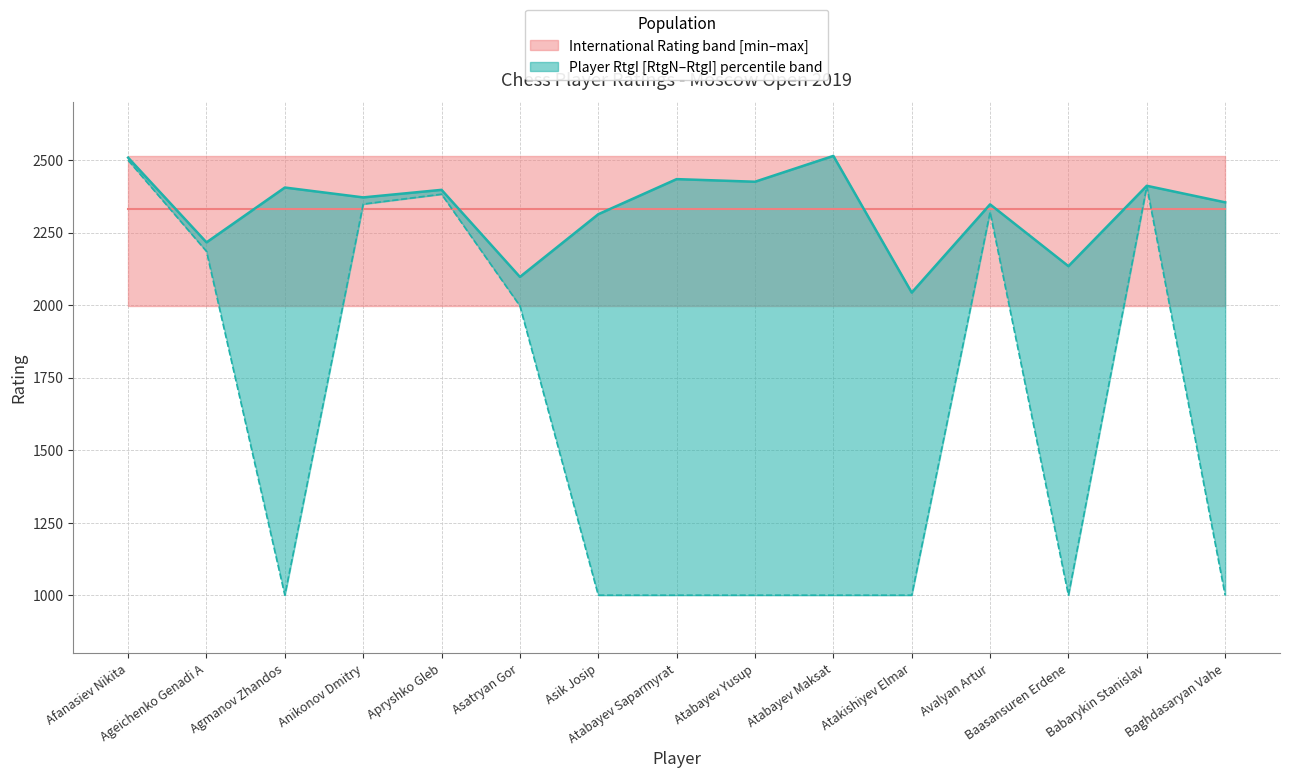

Read the RtgI_lower value at Agmanov Zhandos, to the nearest 100.

1000